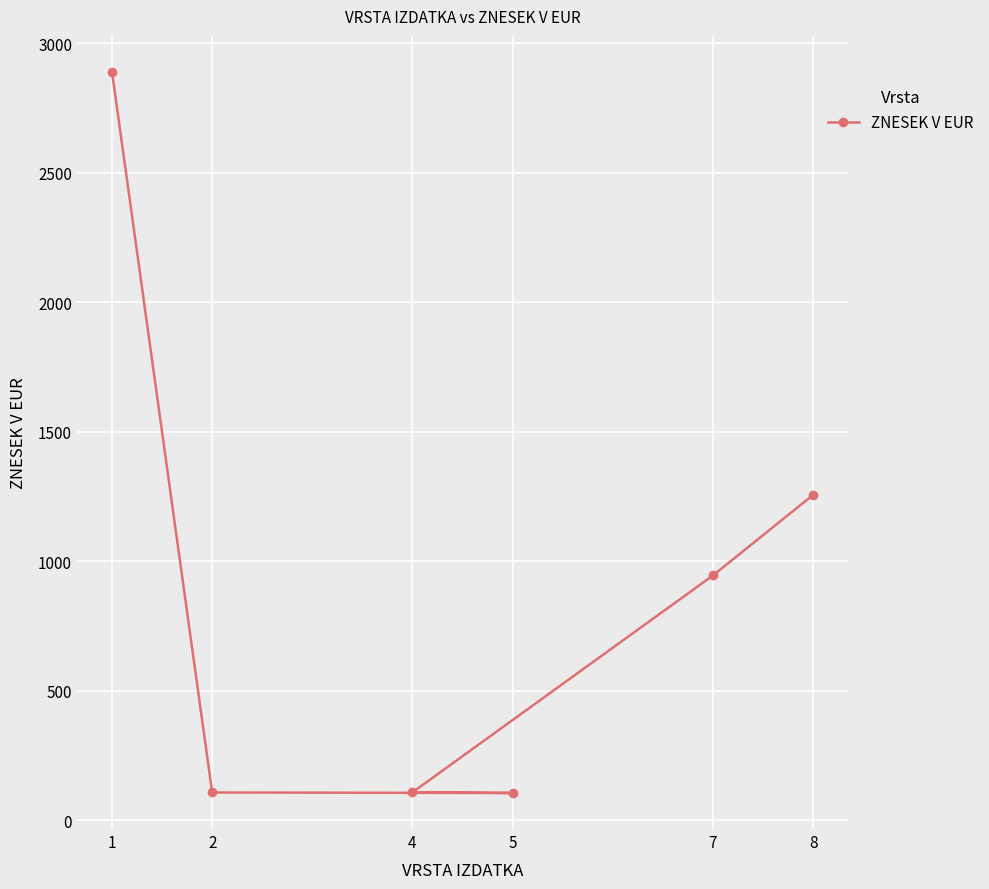

What is the difference between the maximum and second lowest values?

2783.0